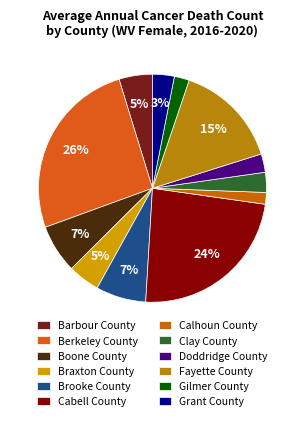

Is it true that Grant County is 3% of the pie?

True